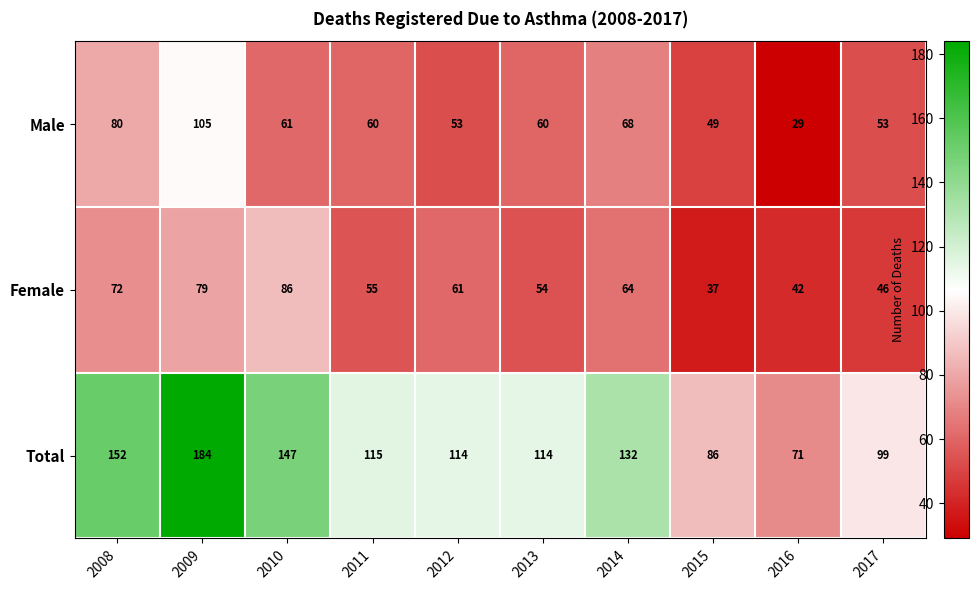

What is the total value across all series at 2011?

230